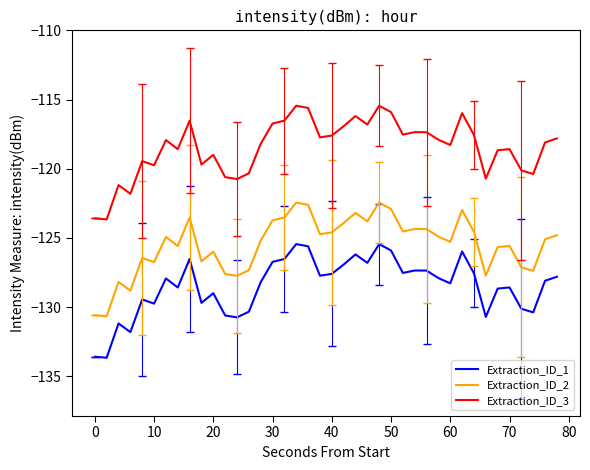

True or false: Extraction_ID_2 and Extraction_ID_3 cross at least once.

False